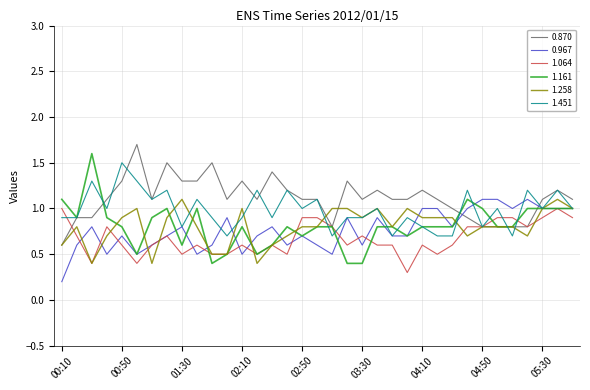

How many categories are shown in the chart?

35